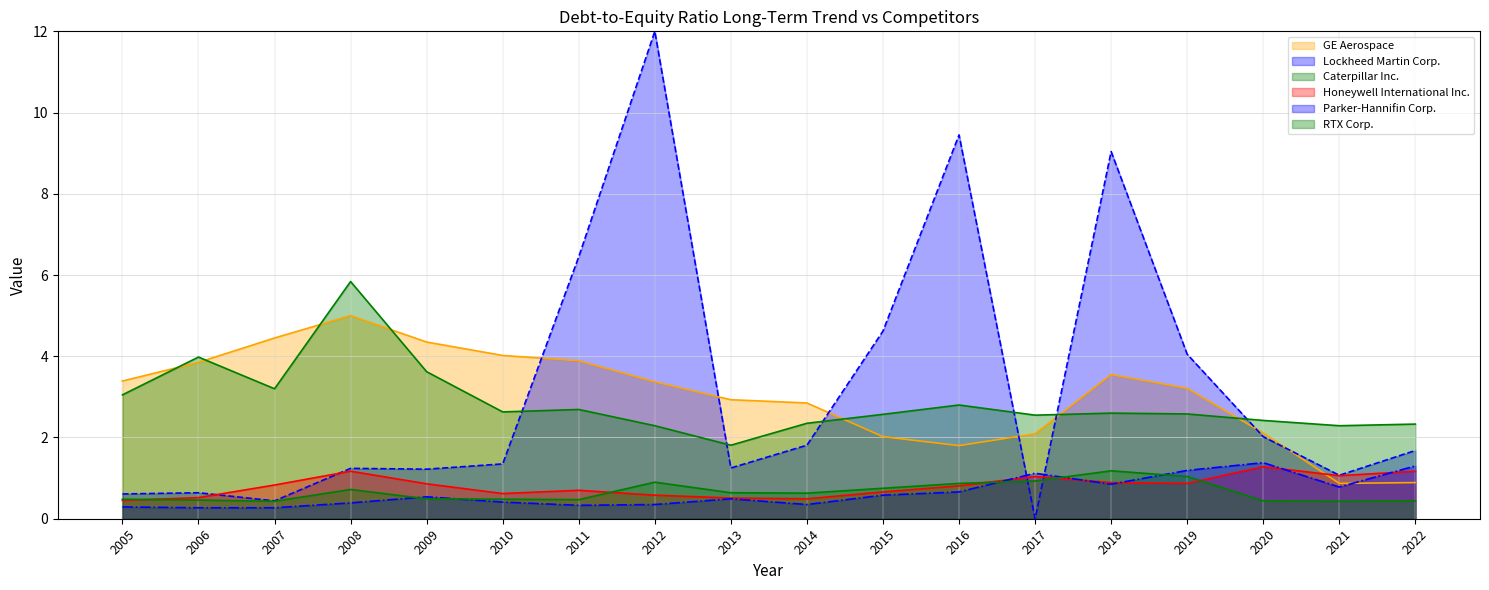

What is the difference between the maximum and second lowest values in the RTX Corp. series?

0.8